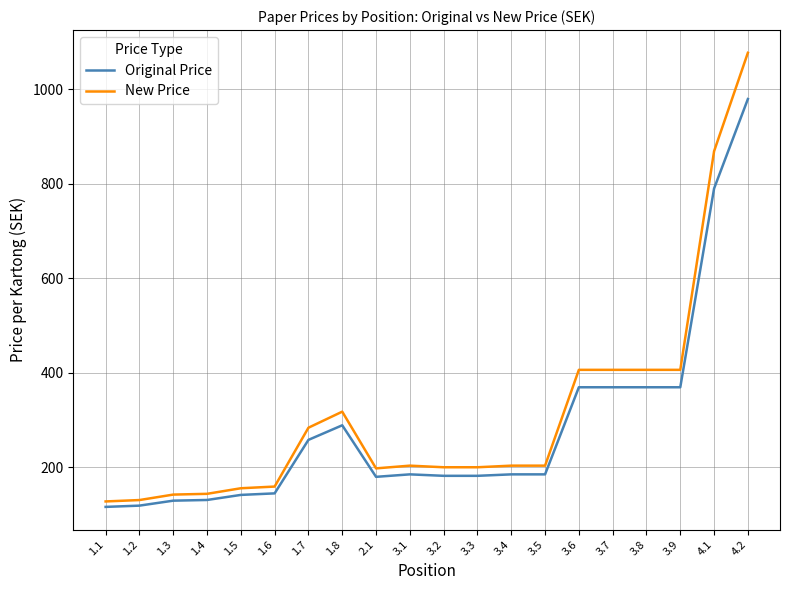

At how many categories does at least one series exceed 758?

2